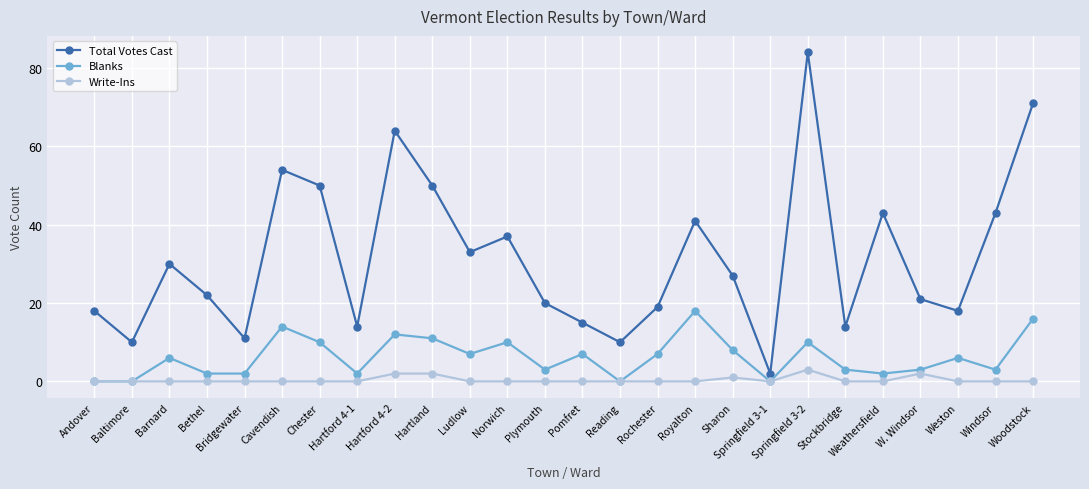

What is the label of the 18th point from the right?

Hartford 4-2